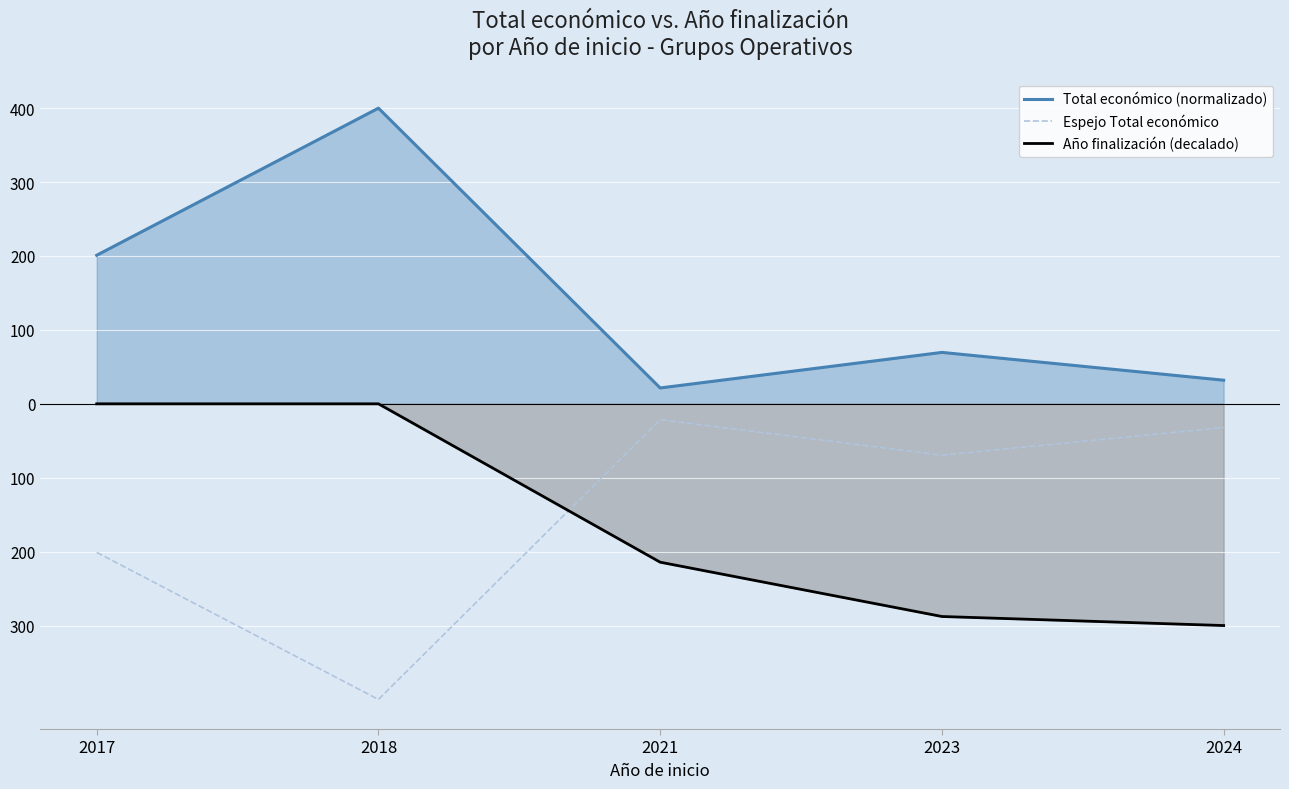

What is the sum of the Año finalización (decalado) values at 2018 and 2024?

-300.0